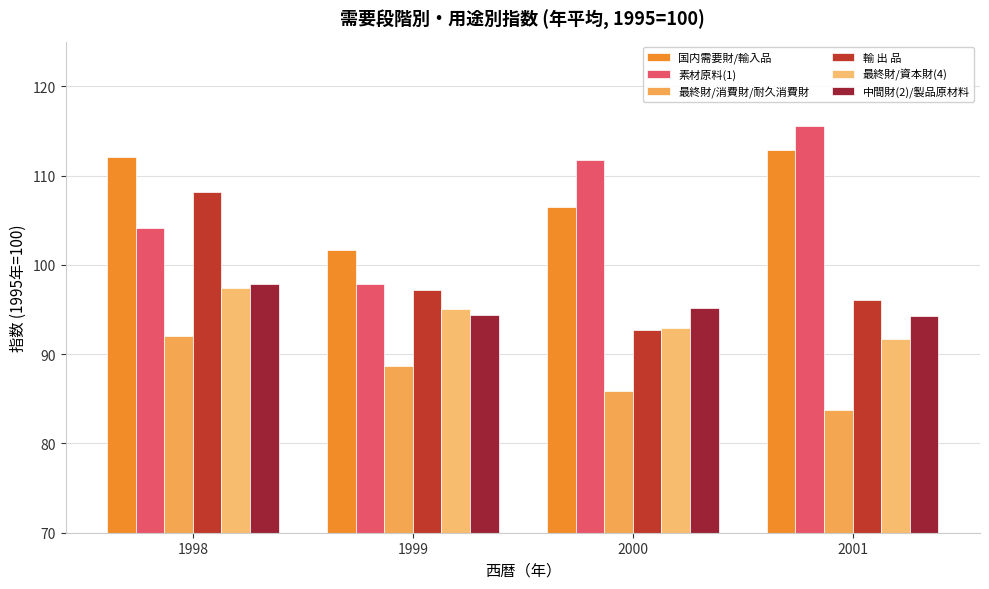

Which series has the largest total across all categories?

国内需要財/輸入品